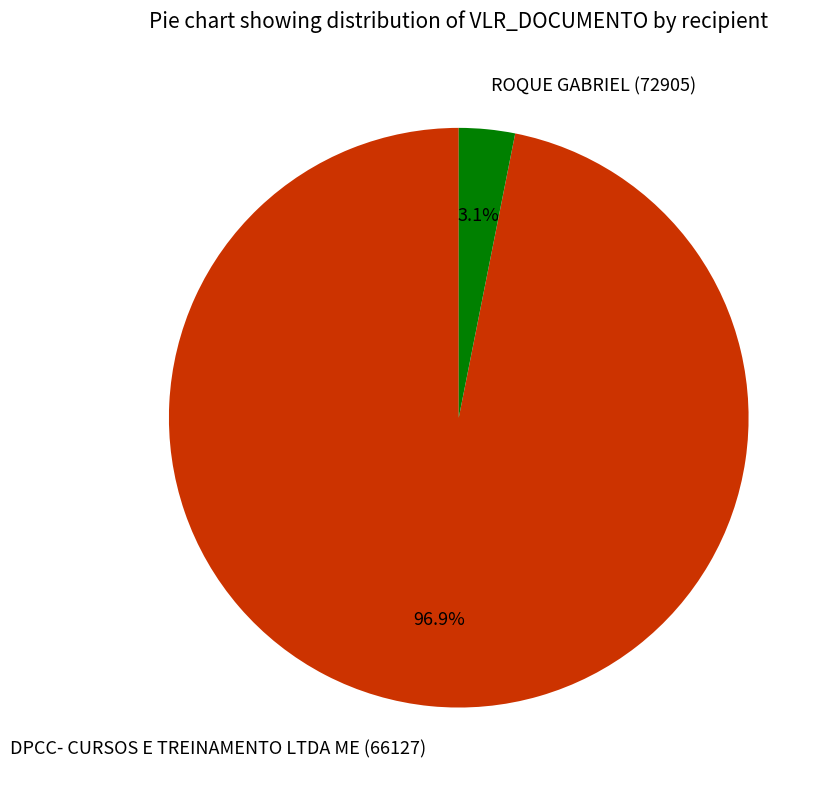

What is the smallest slice in the pie chart?

ROQUE GABRIEL (72905)